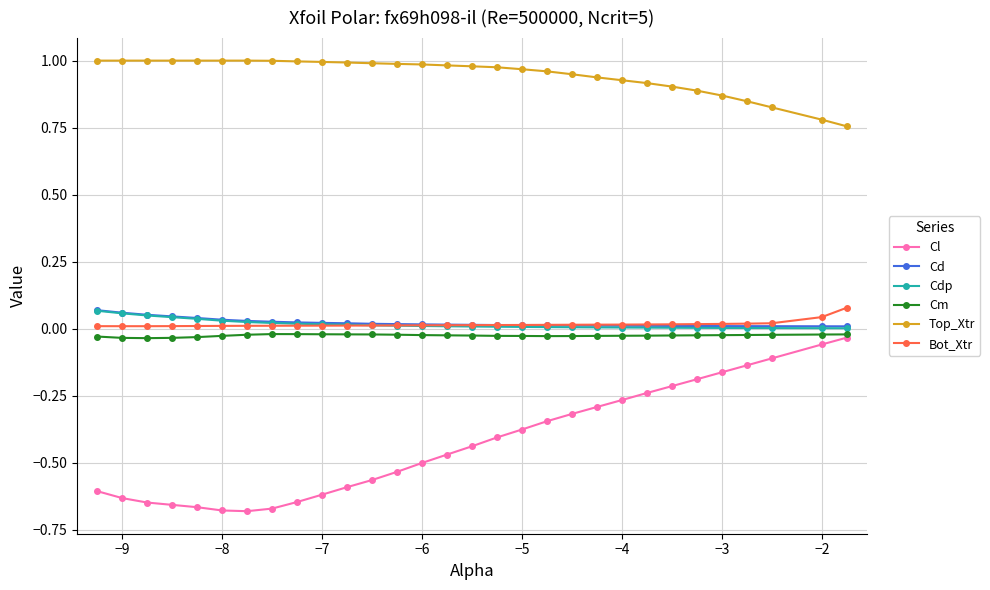

What are all the series names shown in the legend?

Cl, Cd, Cdp, Cm, Top_Xtr, Bot_Xtr